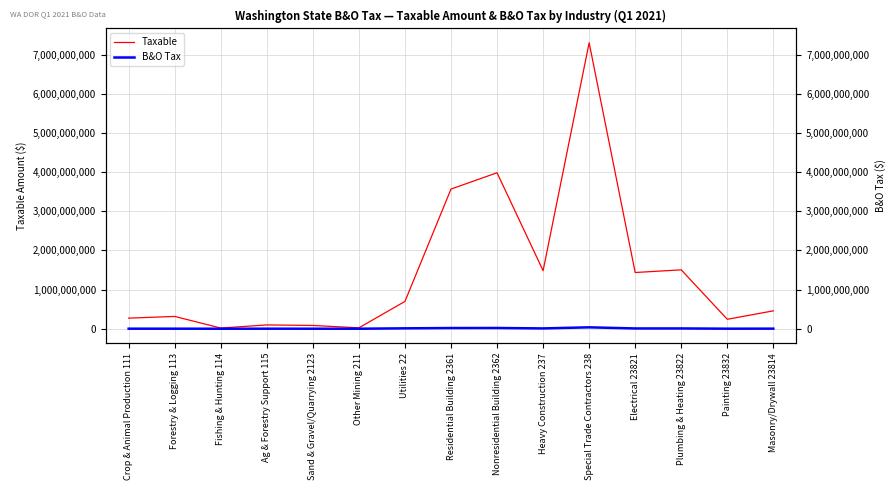

True or false: B&O Tax and Taxable intersect in this chart.

False